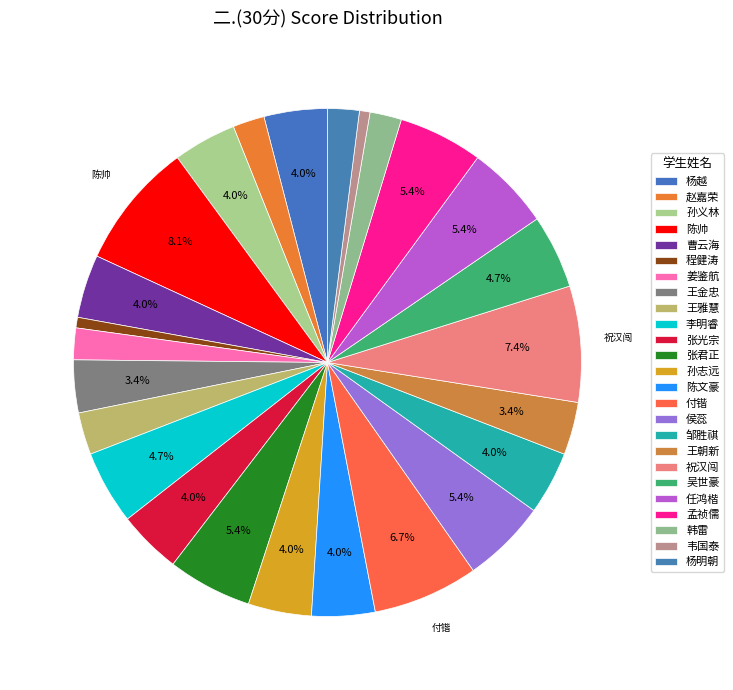

Count the number of slices in the pie.

25